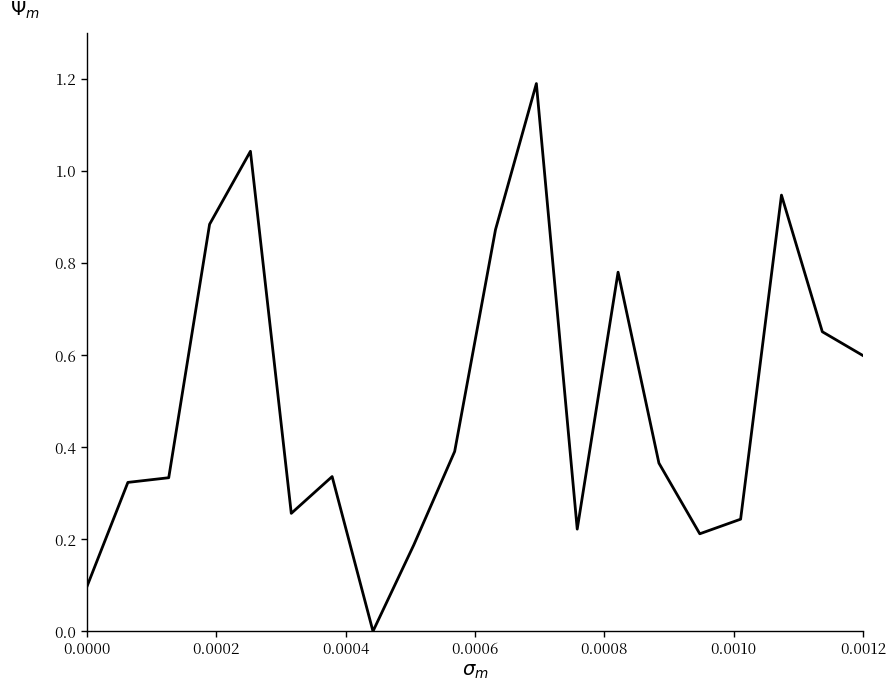

What is the maximum value shown in the chart?

1.2